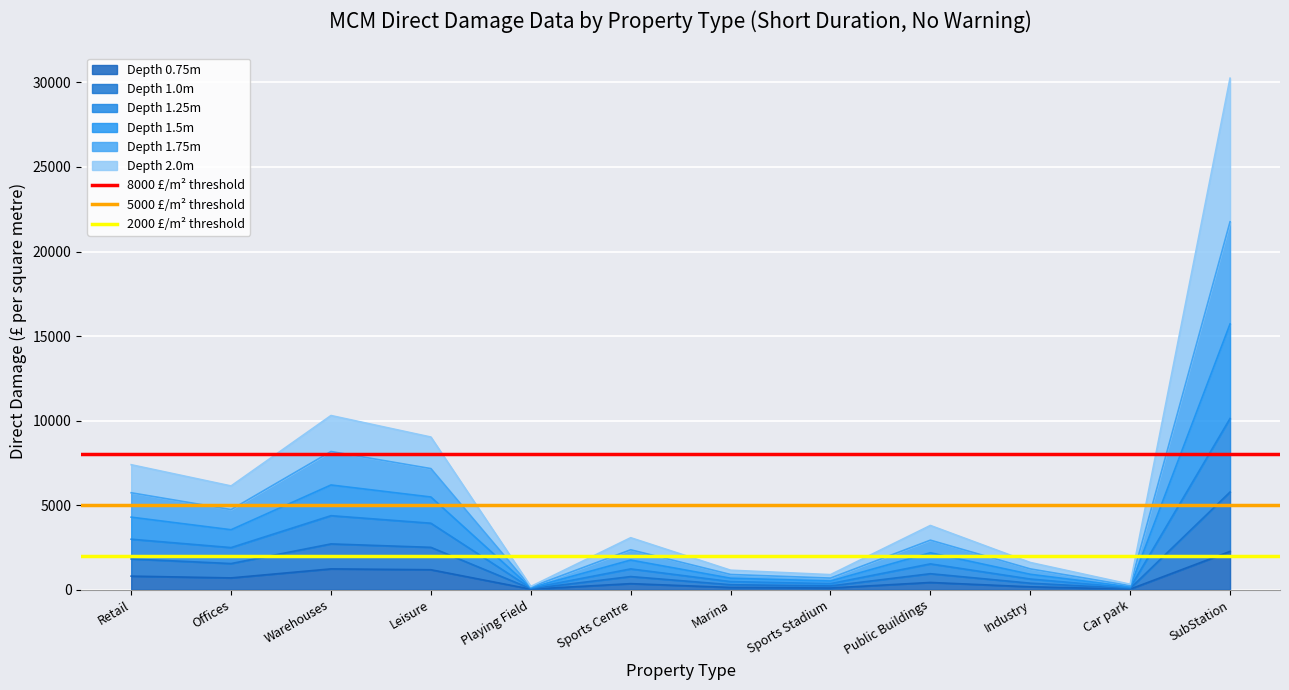

What position from the left is Offices?

2